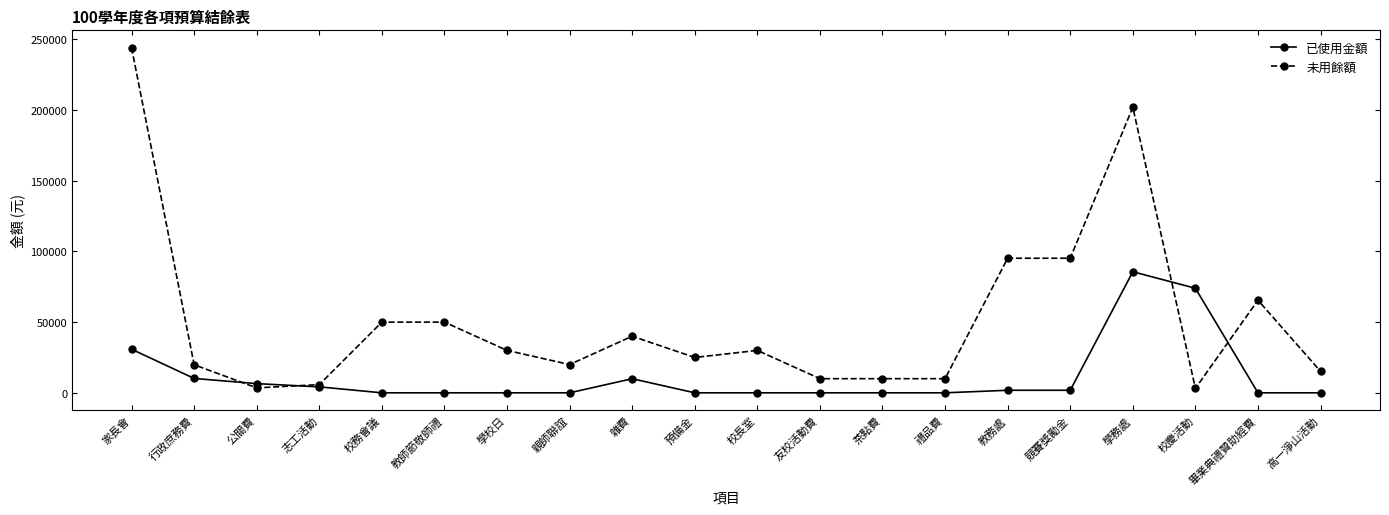

True or false: 已使用金額 and 未用餘額 intersect in this chart.

True